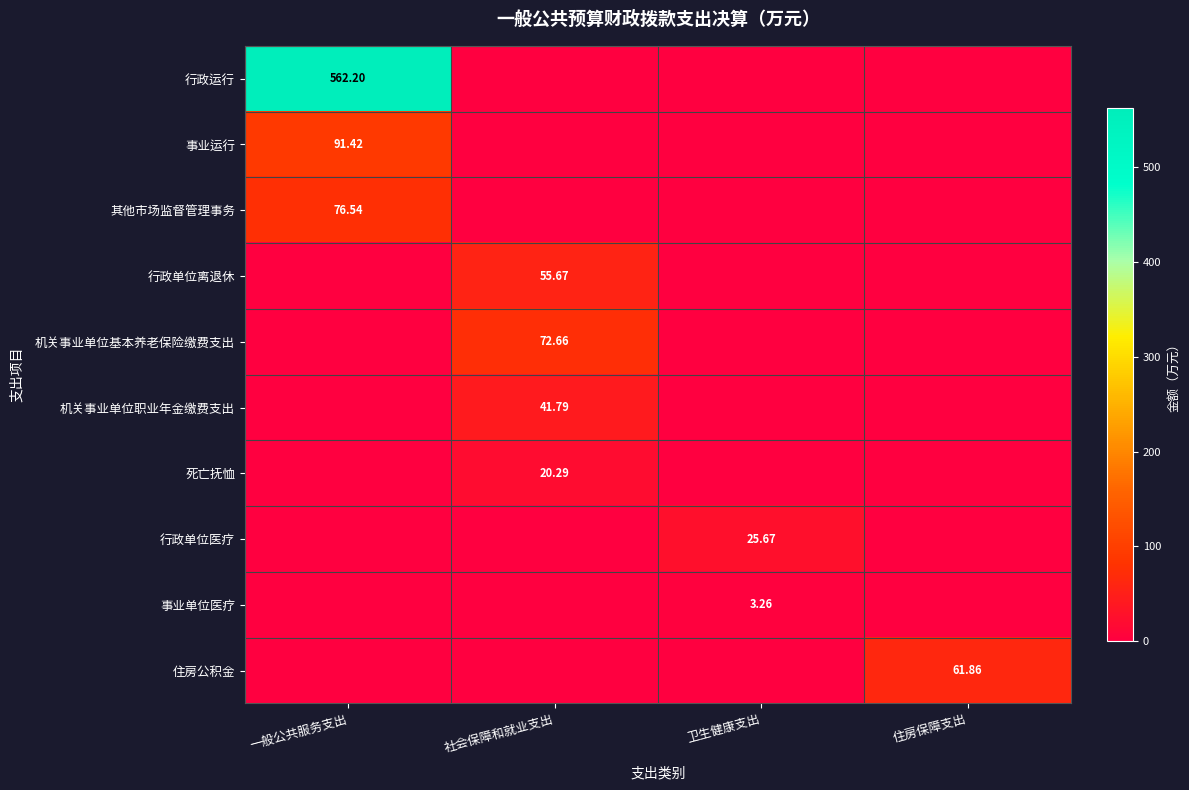

At how many categories does at least one series exceed 79?

1